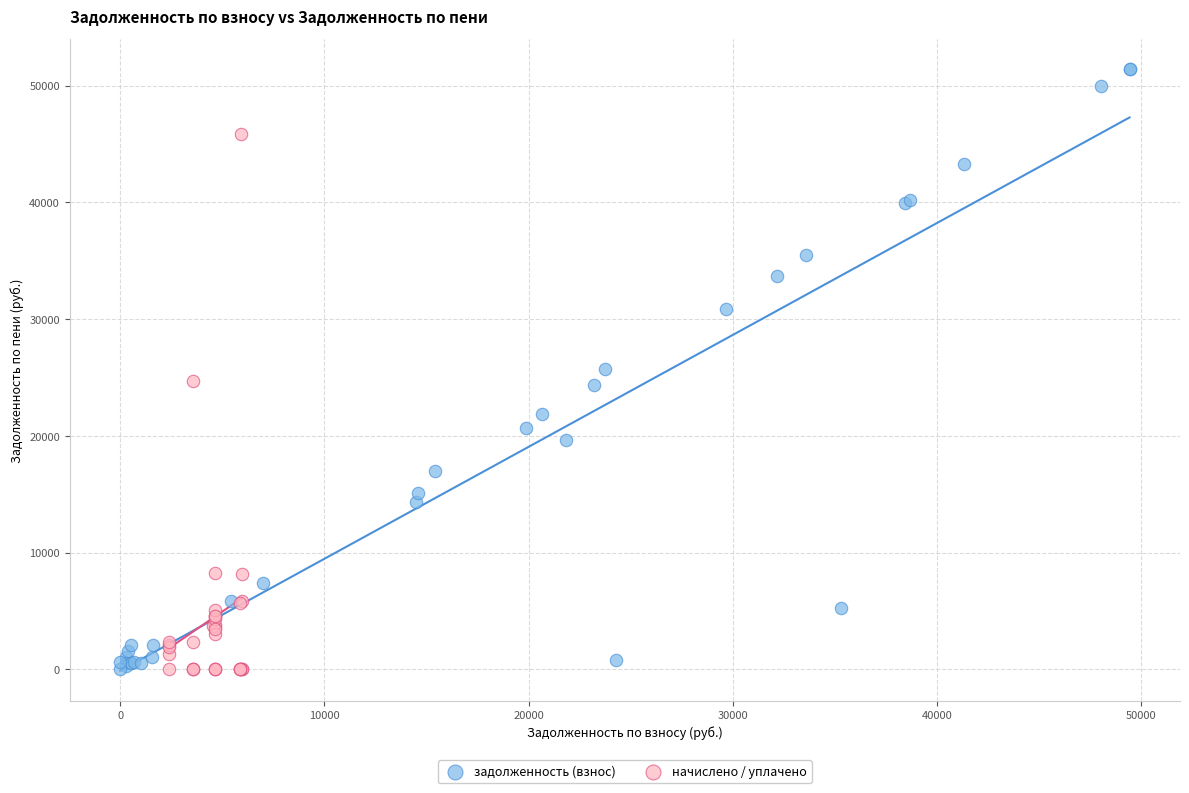

Which series reaches the maximum Y coordinate?

задолженность (взнос)